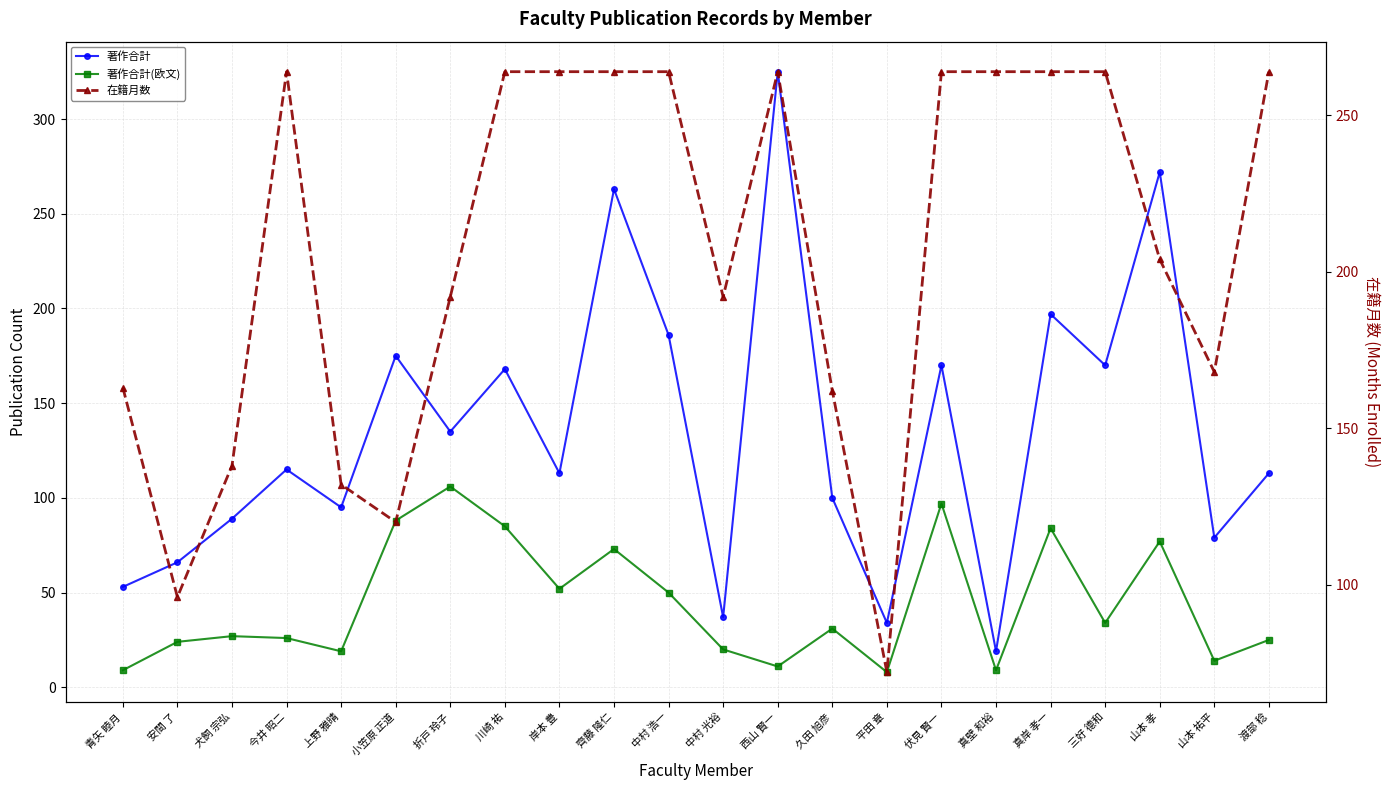

List the series in order of their overall mean, highest first.

在籍月数, 著作合計, 著作合計(欧文)